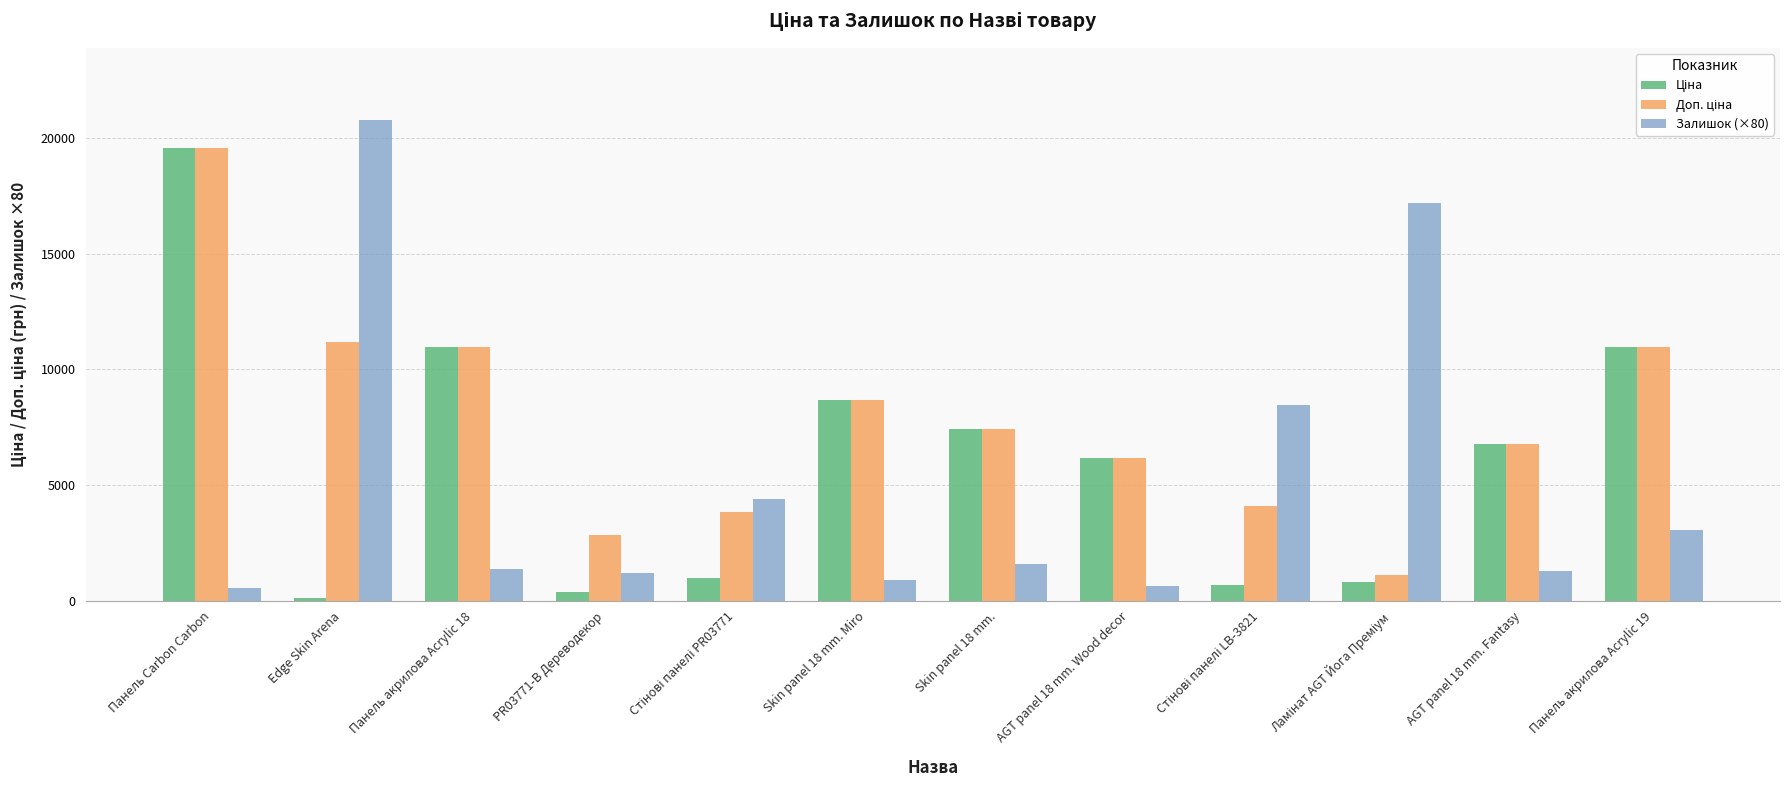

At which category is the sum across all series the highest?

Панель Carbon Carbon